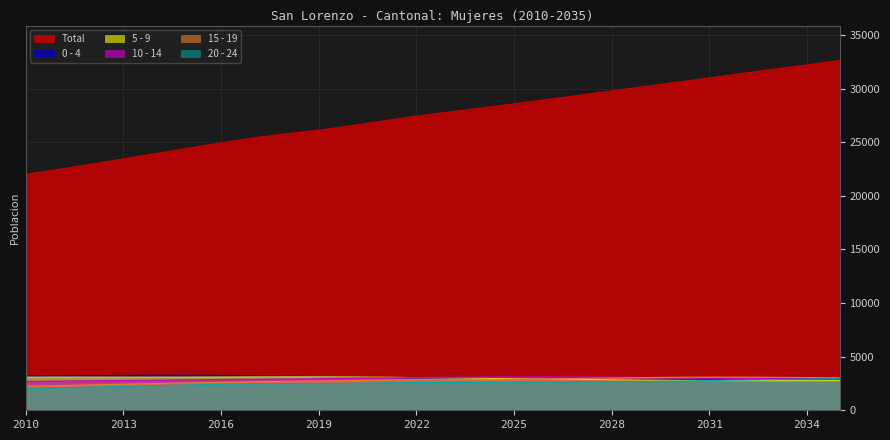

Where is Total nearest to the value 27298?

2022